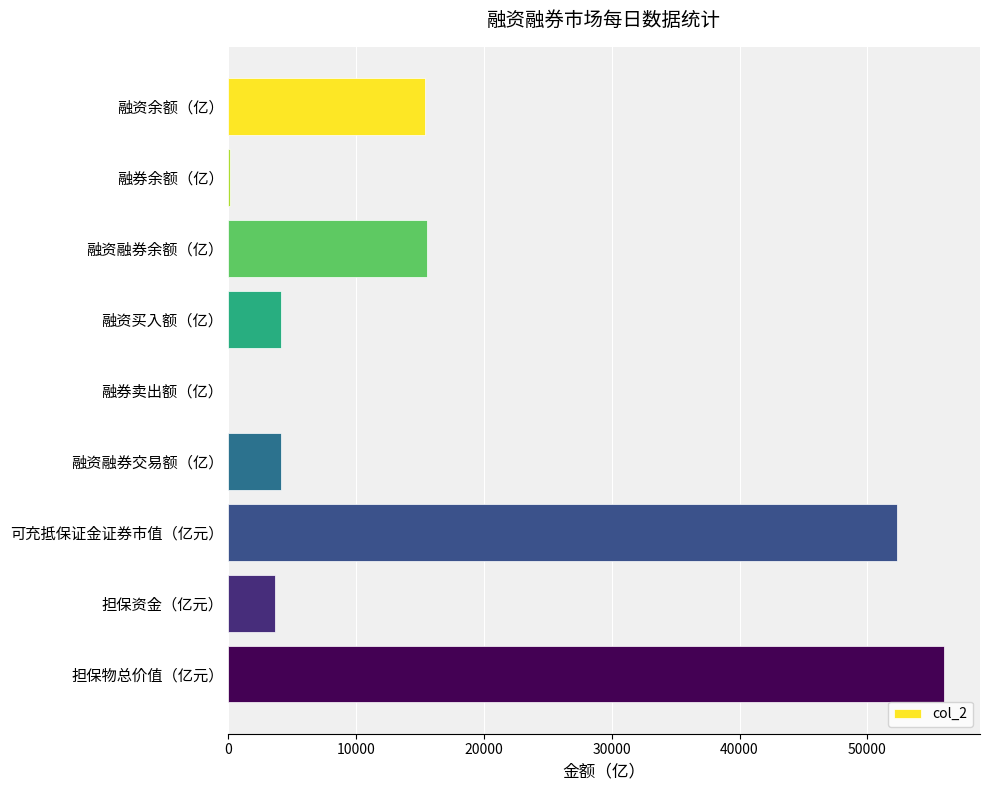

What is the sum of all values?

151323.8